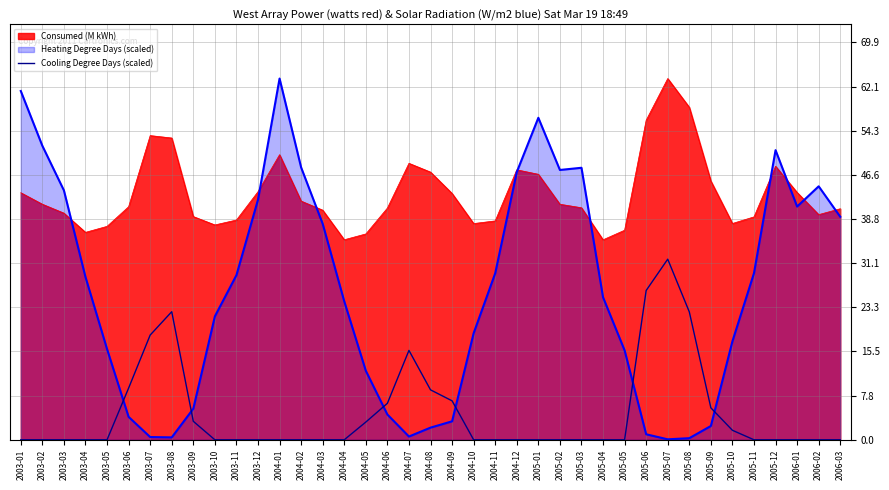

True or false: the data shows 3.2 at 2003-09.

True